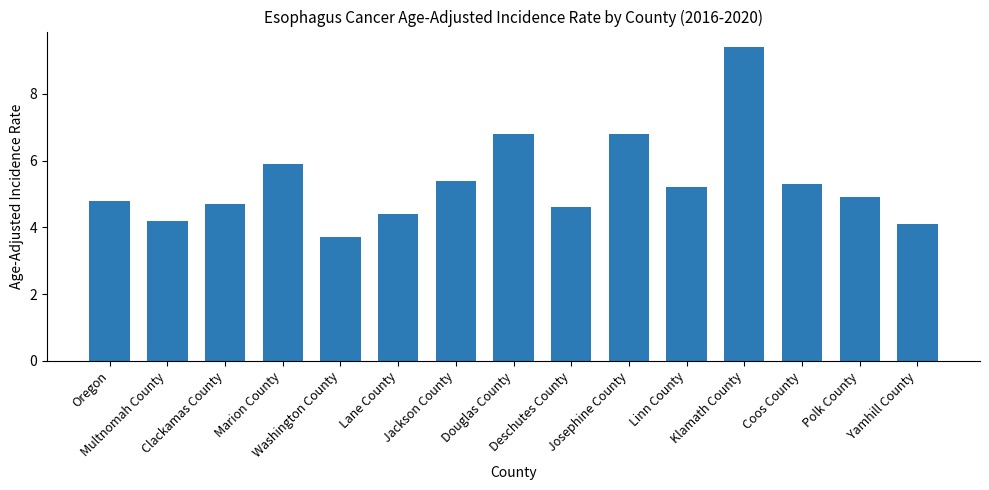

At which label does the data first exceed 4?

Oregon